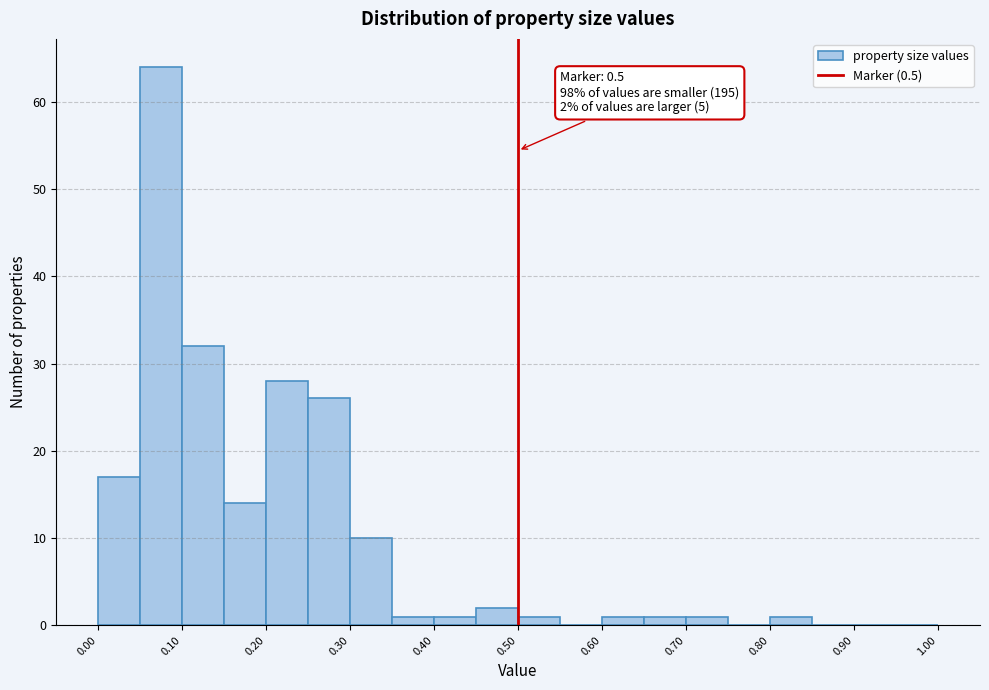

Which range on the x-axis has the tallest bar?

0.05 to 0.10